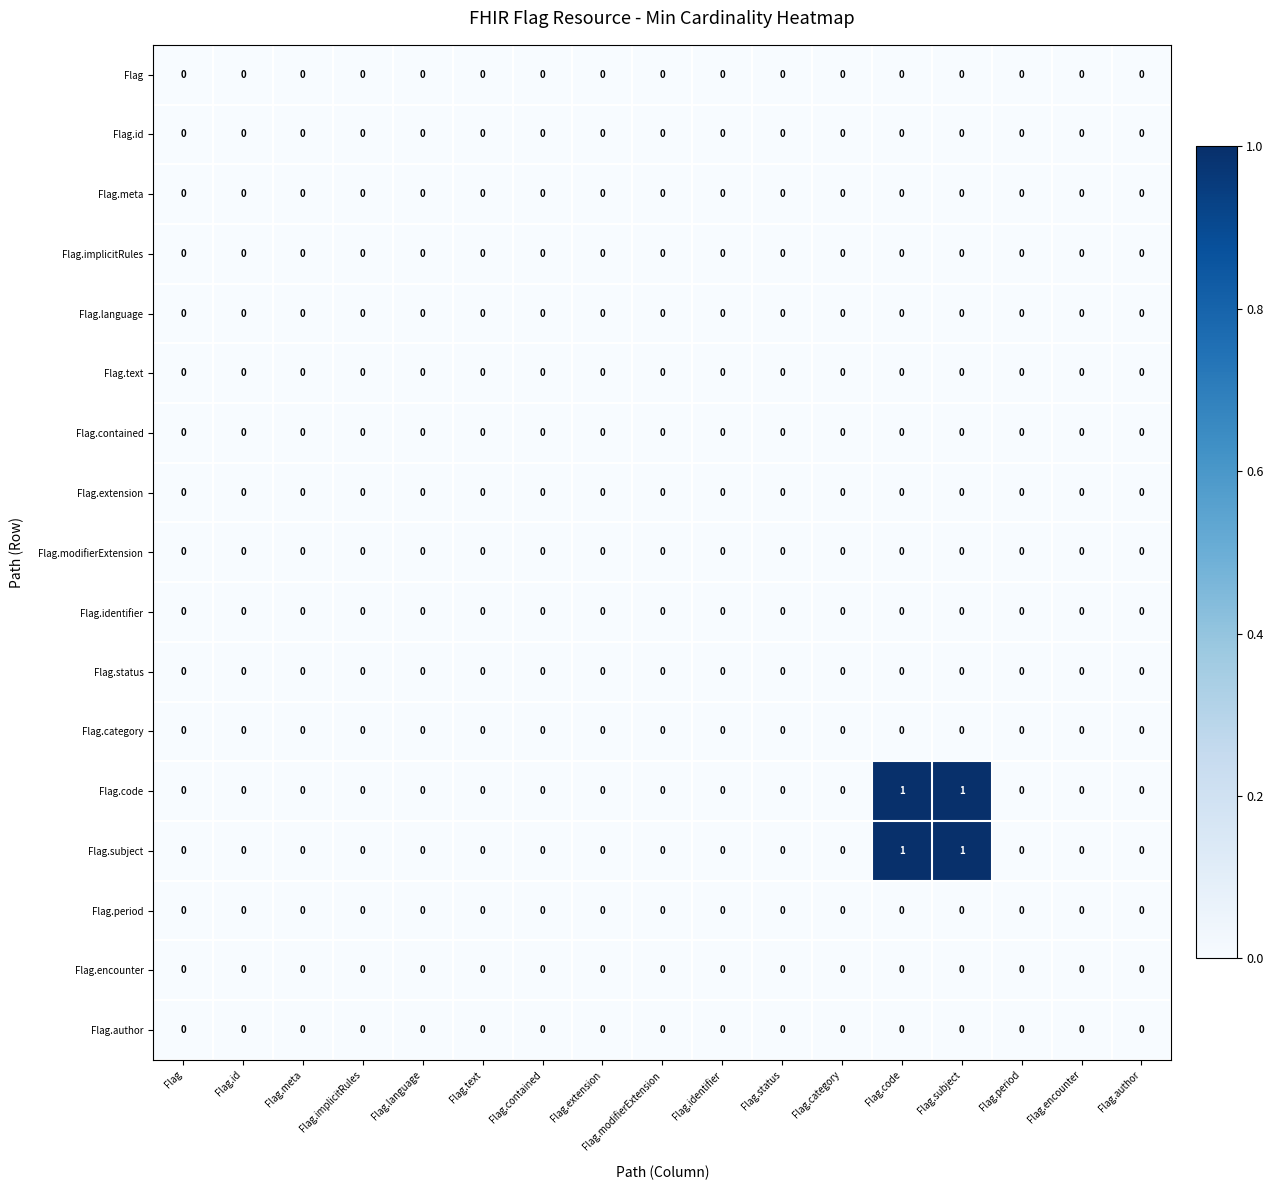

What is the maximum value shown in the chart?

1